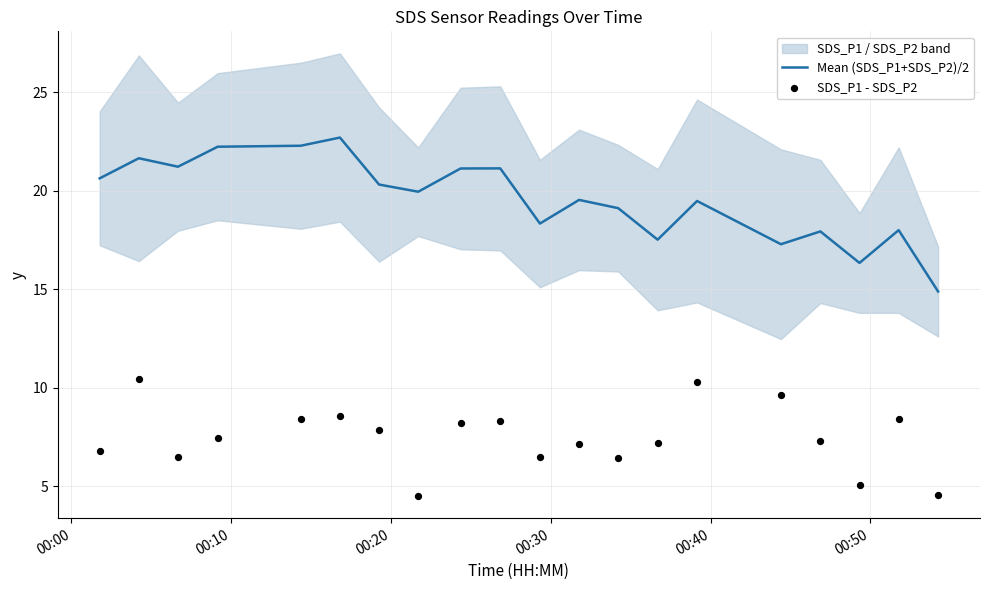

What is the lowest value of the Mean (SDS_P1+SDS_P2)/2 series?

14.9